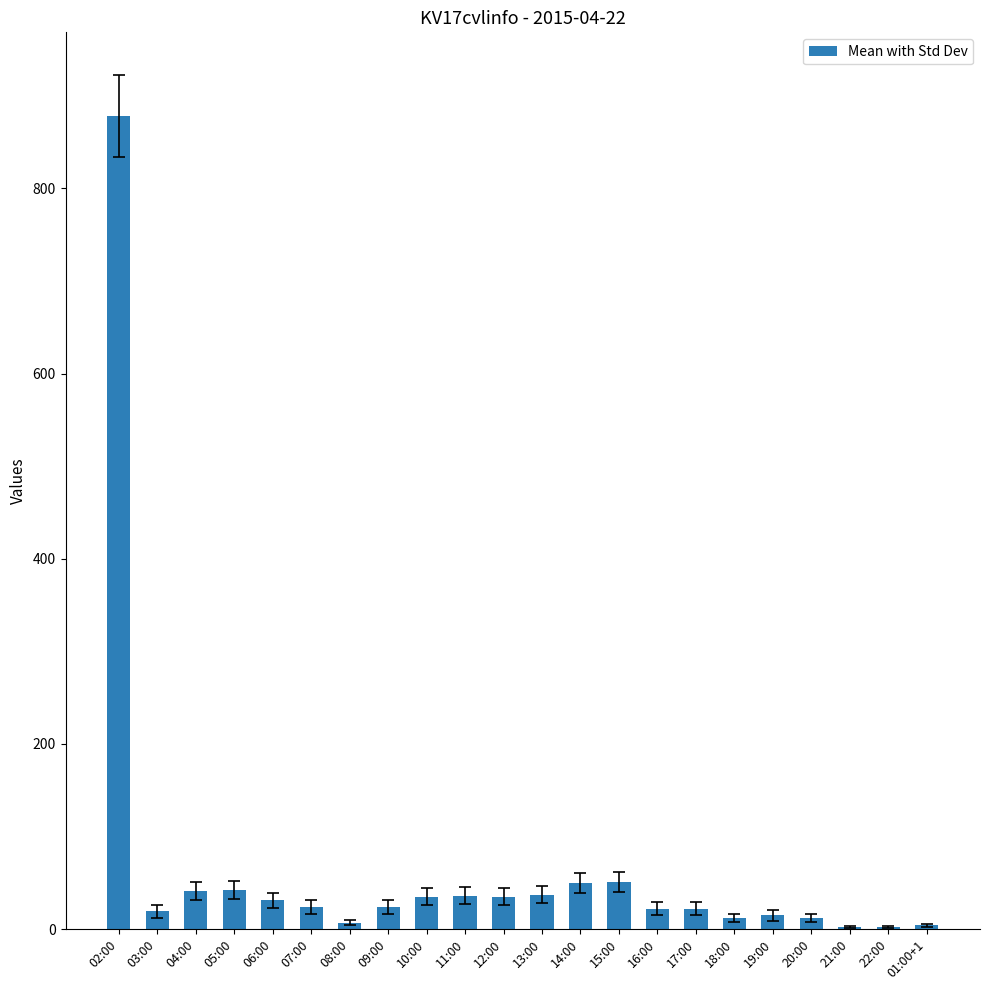

True or false: the data shows 2 at 22:00.

True